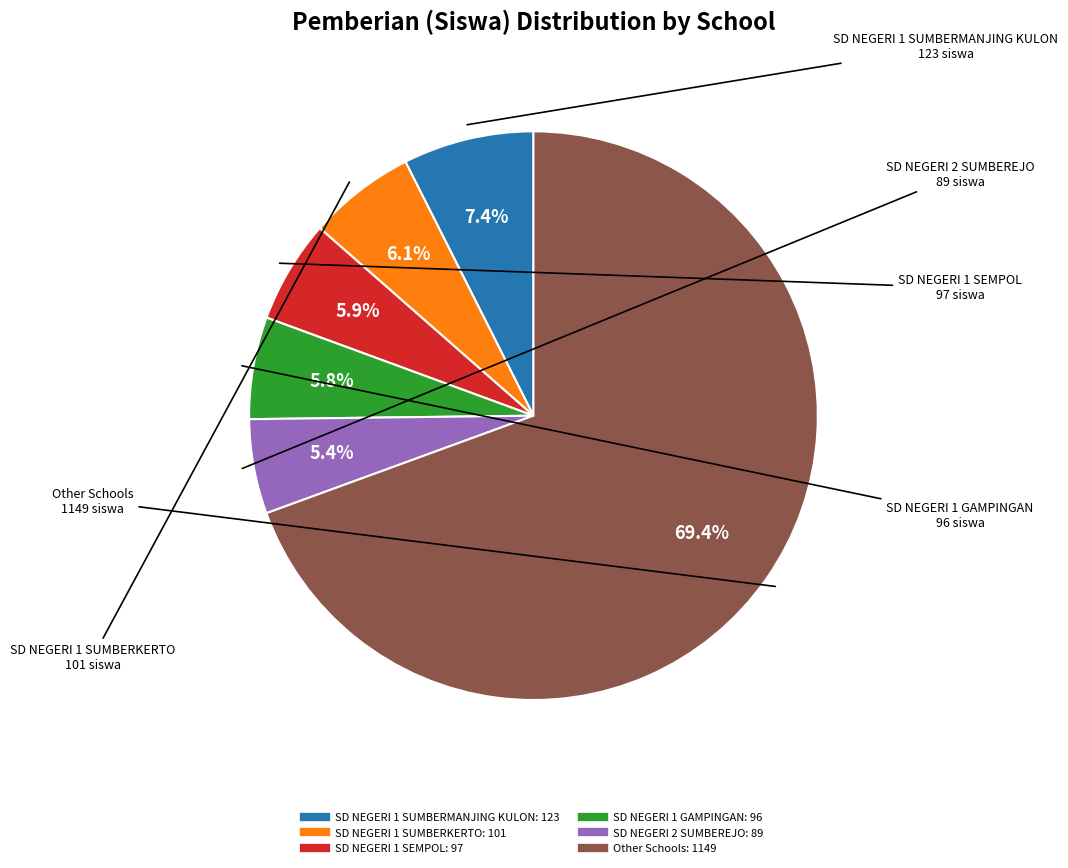

Is there any slice that represents more than half of the pie?

Yes